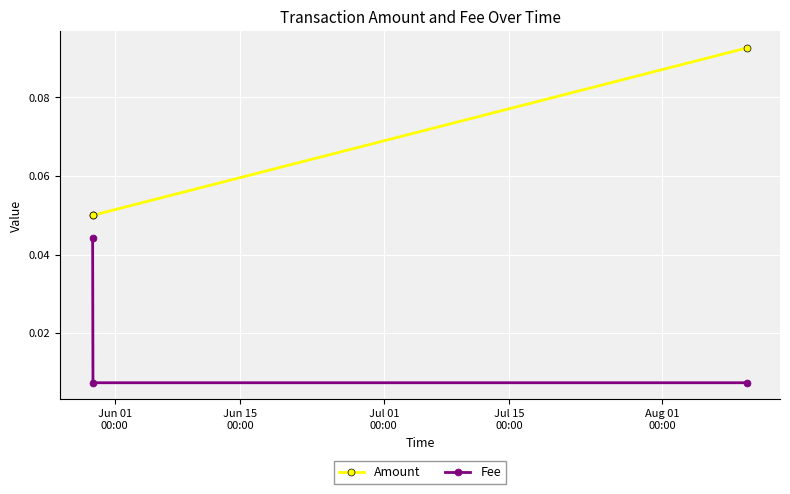

Count the number of data series in this chart.

2